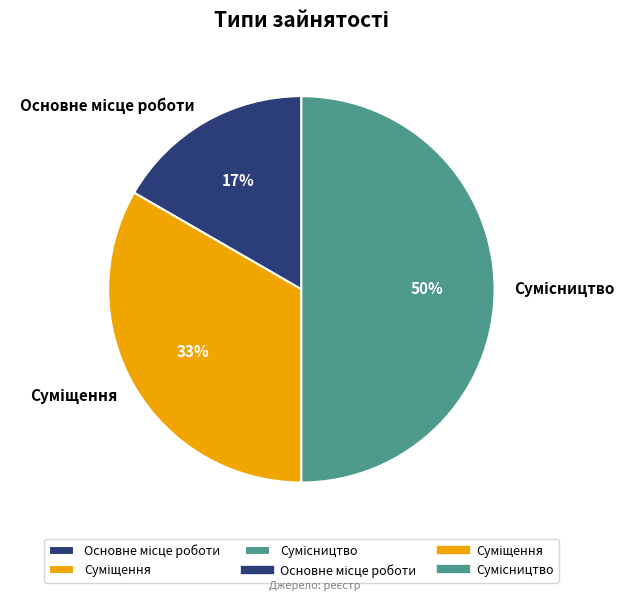

To the nearest percent, what is the average slice percentage?

33%